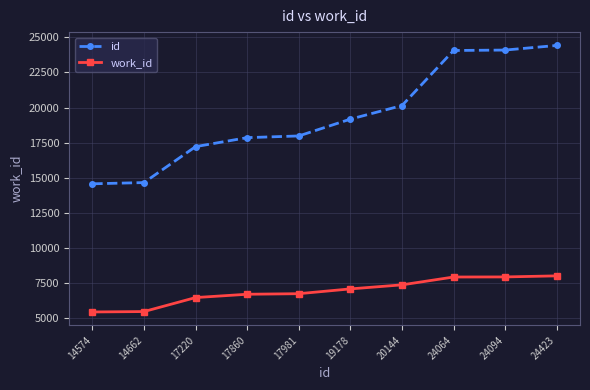

How many lines are shown in the chart?

2